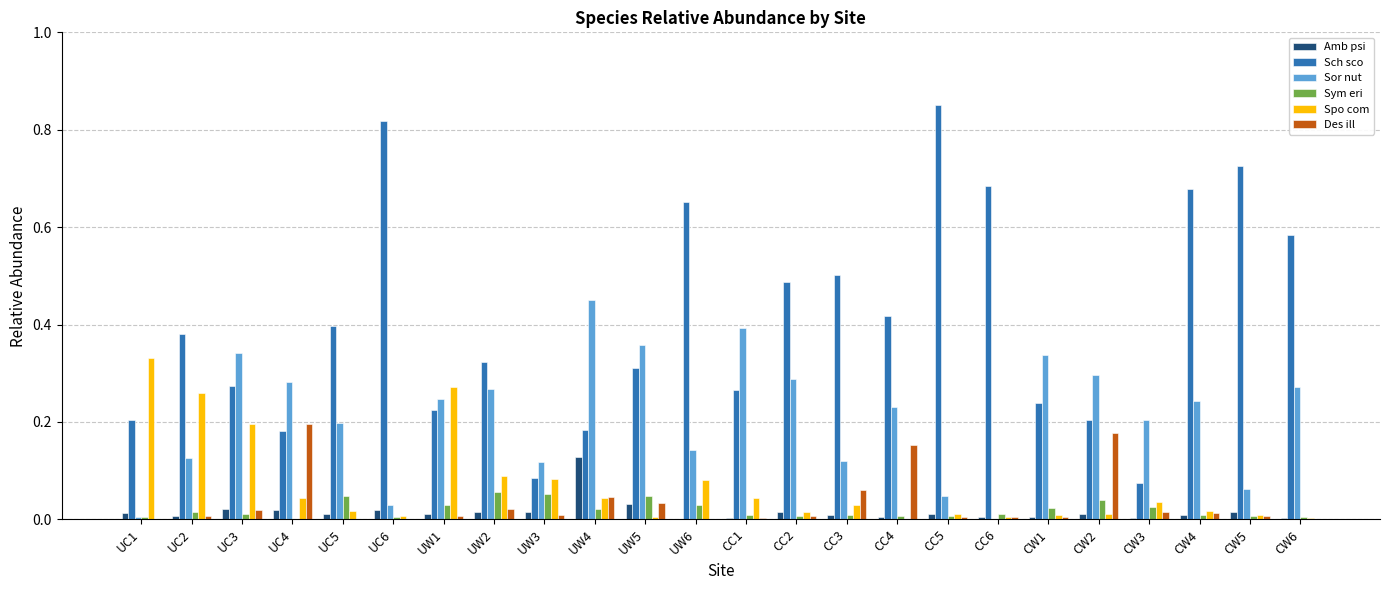

What is the sum of all Sch sco values?

9.7